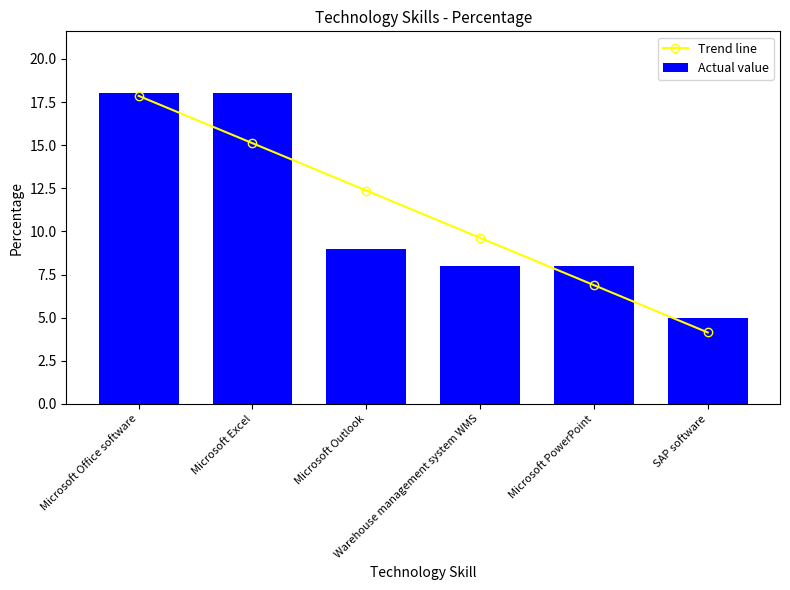

What is the average value of the Trend line series?

11.0